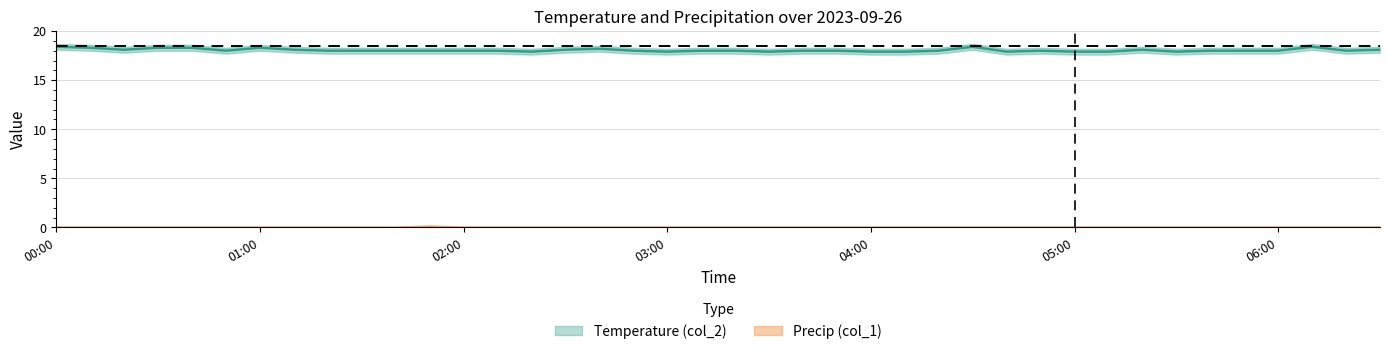

At which category does the chart reach its minimum across all series?

00:00